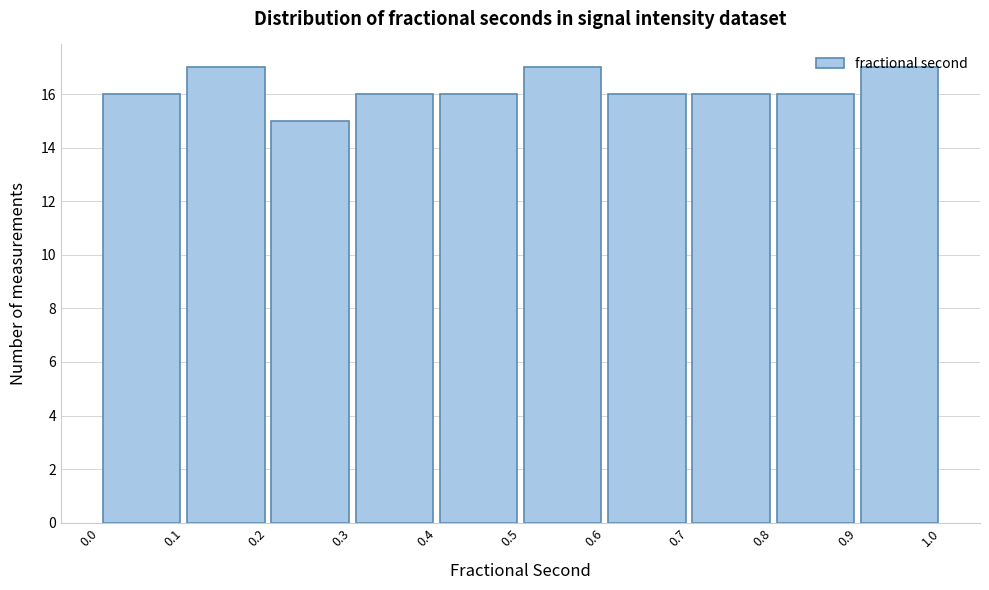

What is the height of the bar covering 0.7 to 0.8 on the x-axis? The values are not printed on the chart, so give them approximately, as read against the axis.

16